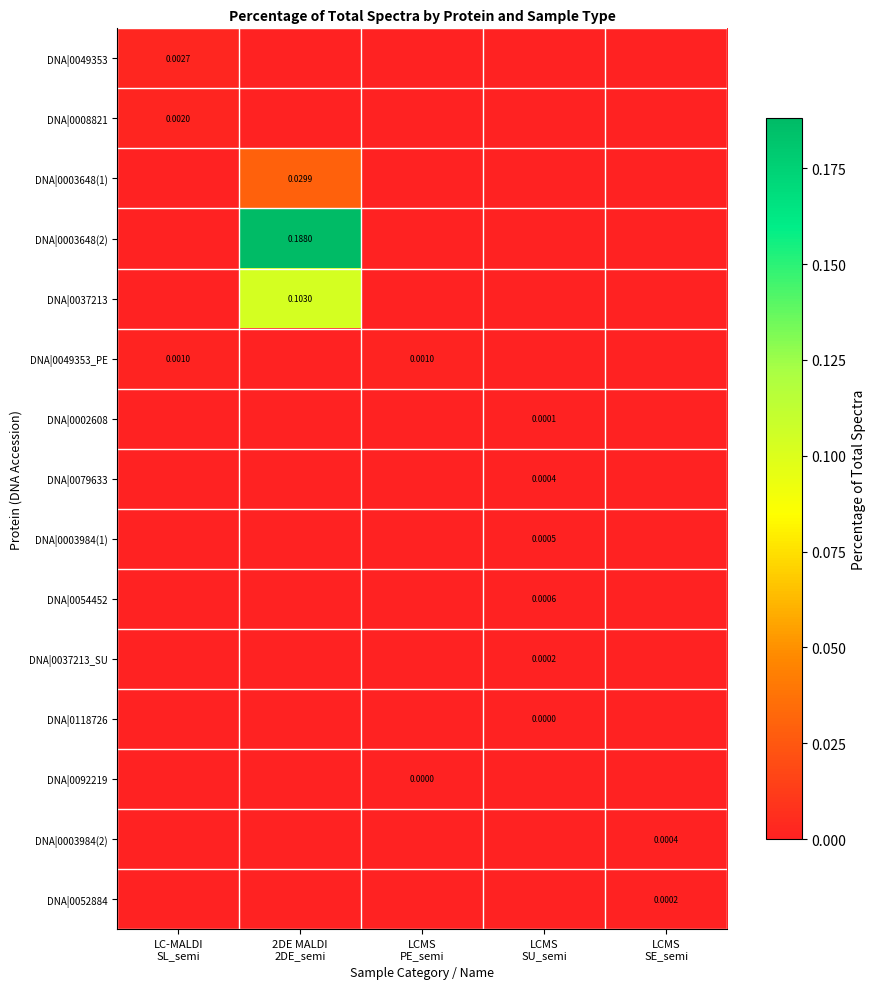

Which label corresponds to the largest value in the chart?

2DE MALDI
2DE_semi